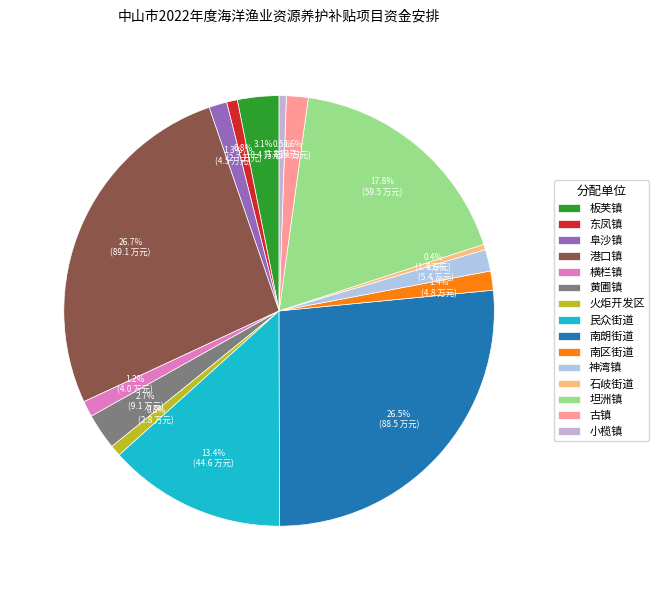

What percentage do 黄圃镇 and 坦洲镇 together represent?

20.5%